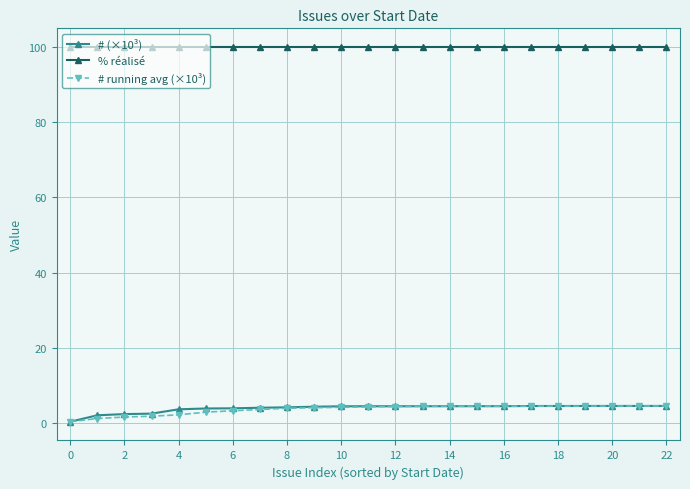

What is the greatest value displayed?

100.0